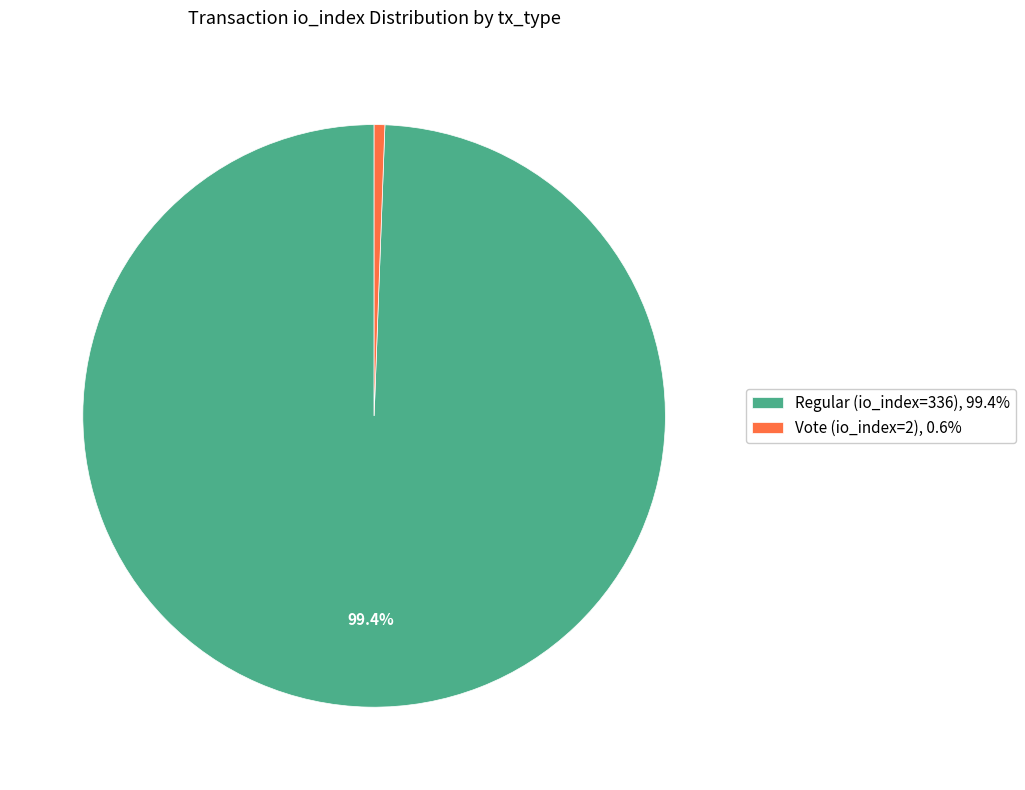

Is there any slice that represents more than half of the pie?

Yes